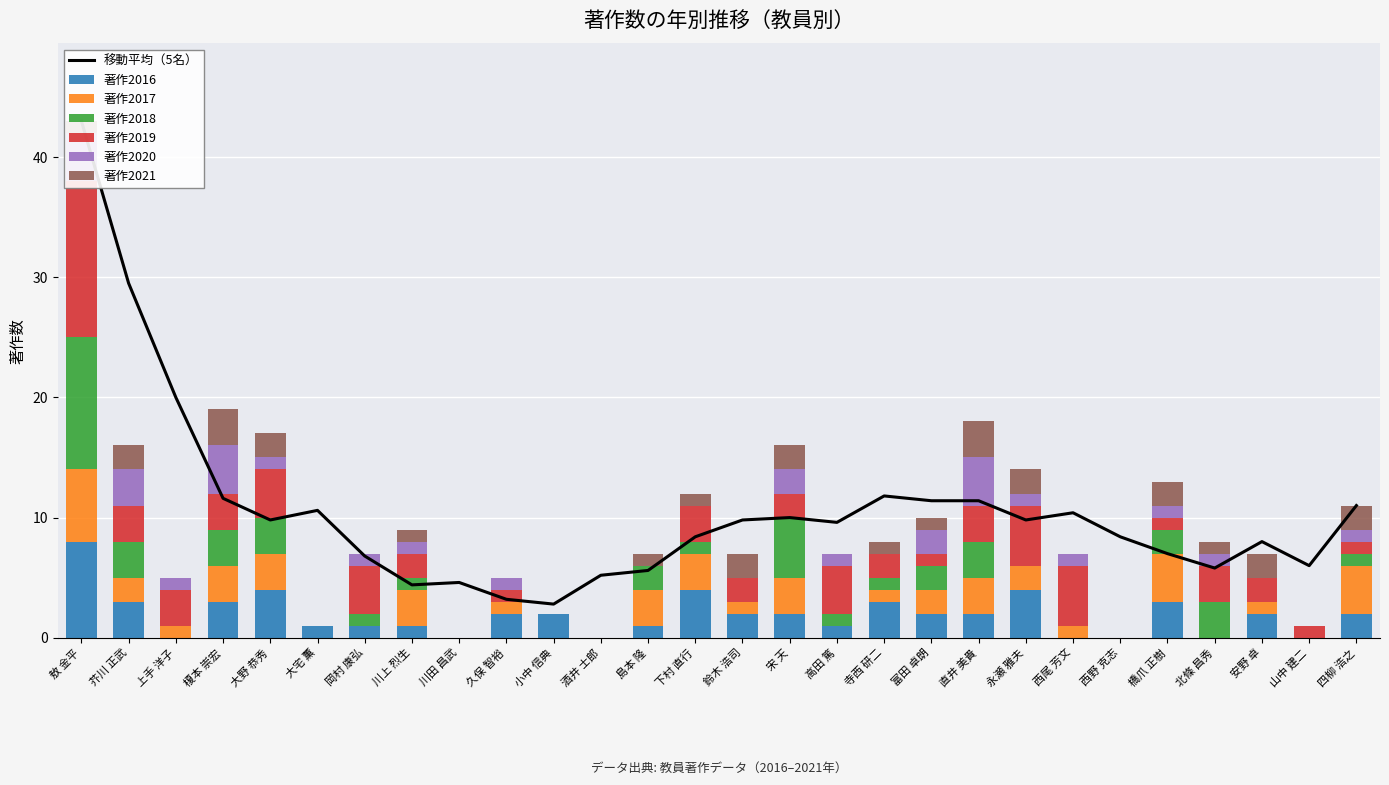

How many distinct data groups are displayed?

6